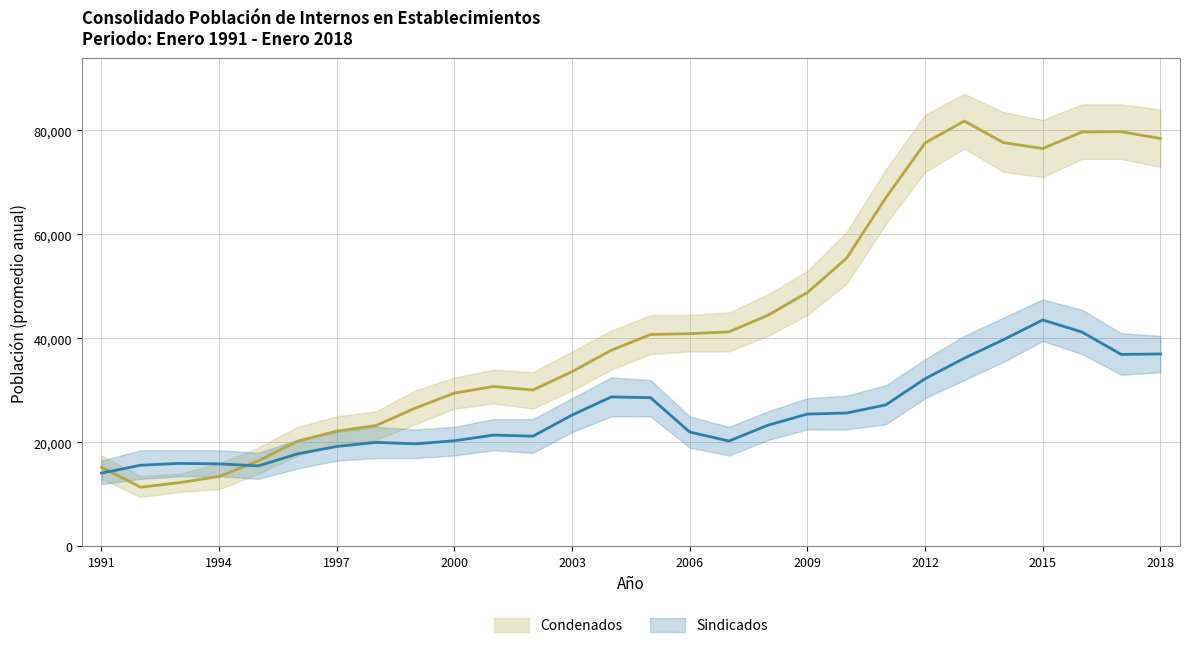

Count the number of categories in the chart.

28